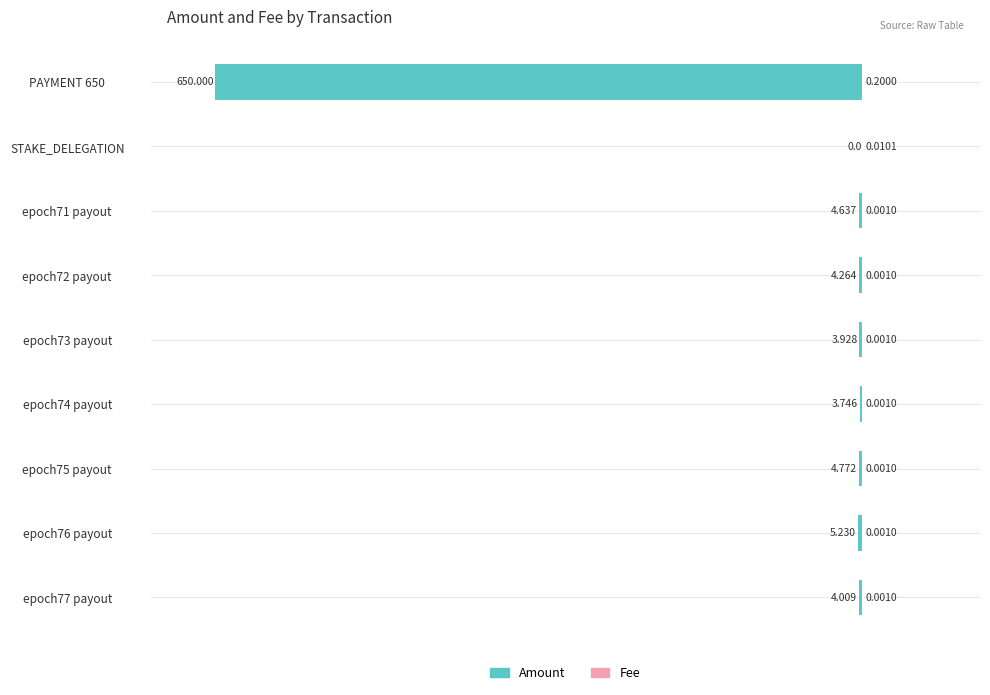

Is it true that Amount equals -1.2 at epoch71 payout?

False